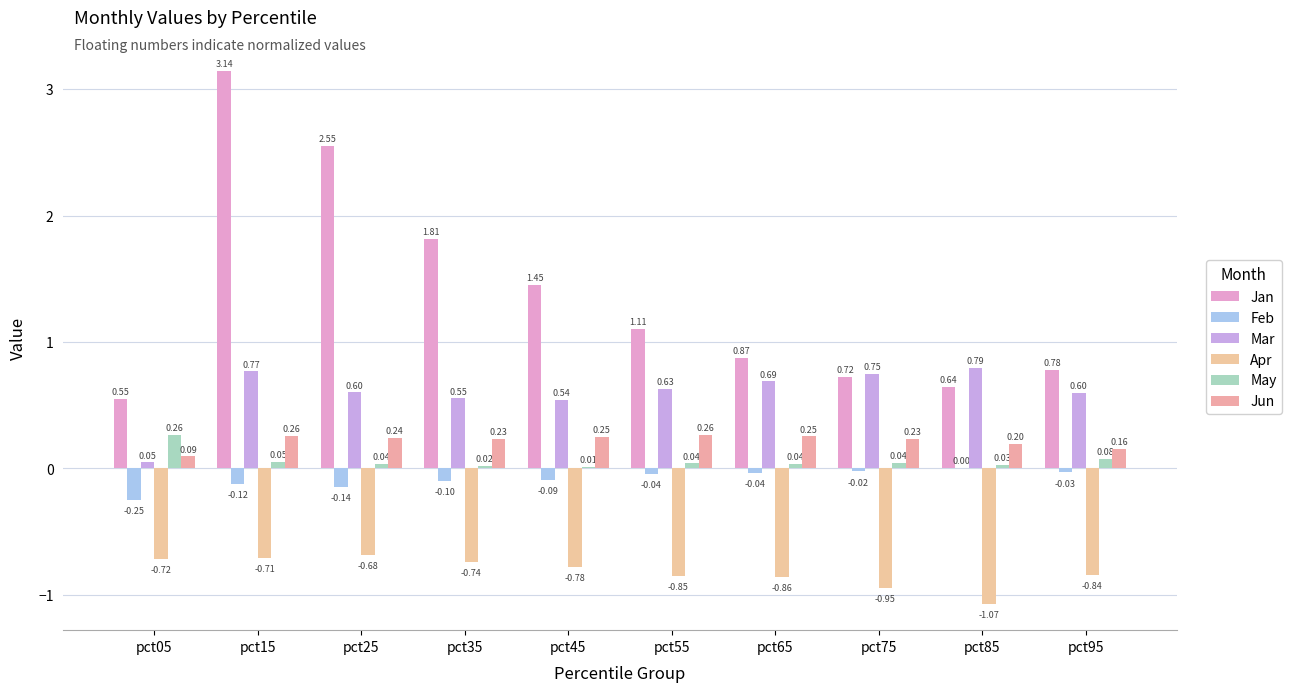

Where does the Feb series first go above 0?

pct85